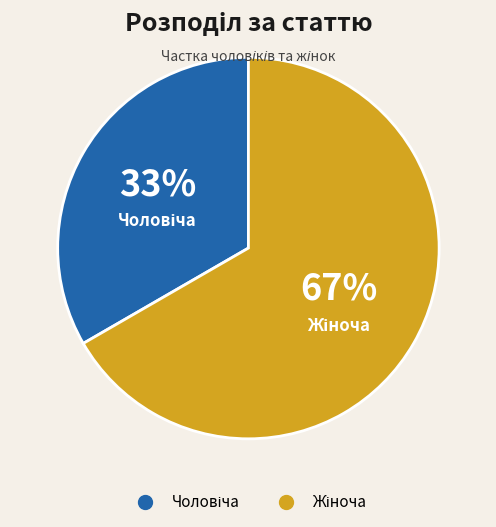

To the nearest percent, what is the average slice percentage?

50%